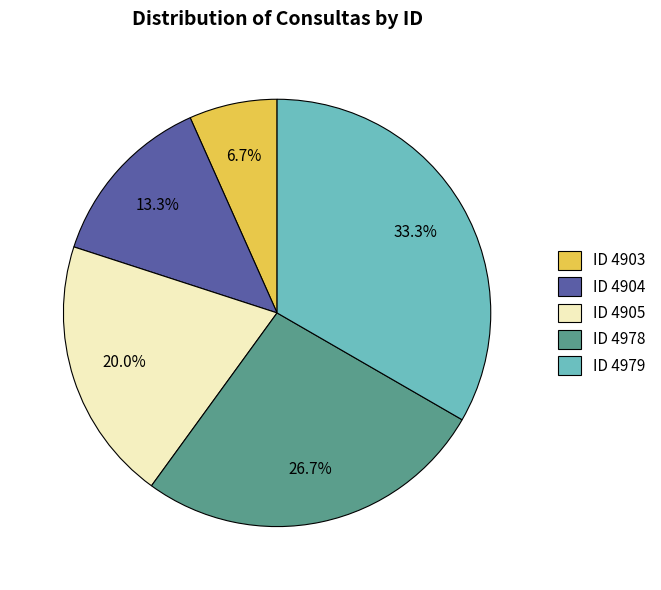

Does ID 4904 represent more than half of the total?

No